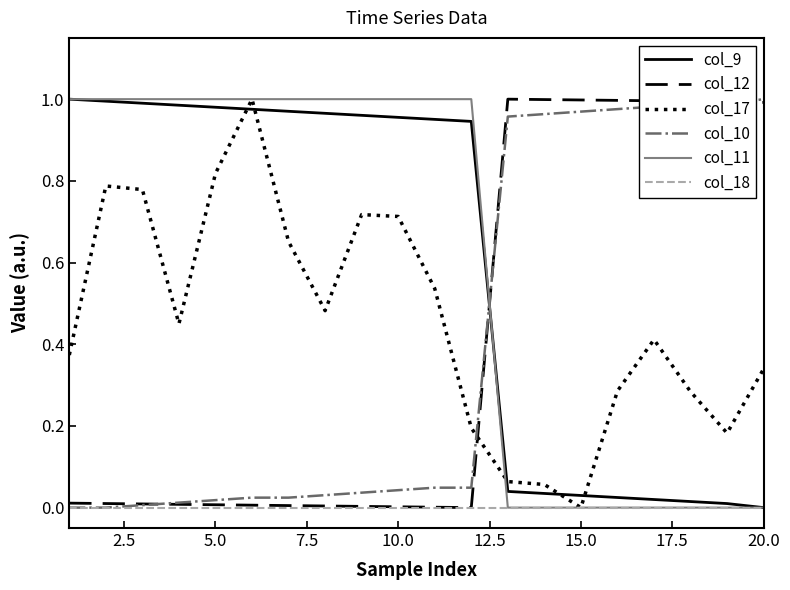

True or false: col_17 and col_9 intersect in this chart.

True